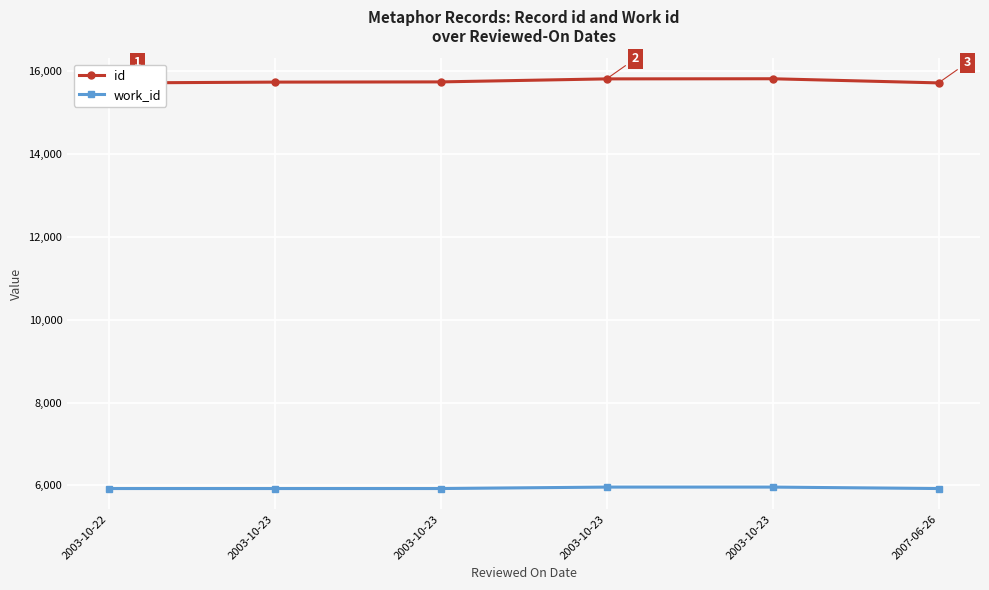

Where does the id series first go above 15745?

2003-10-23